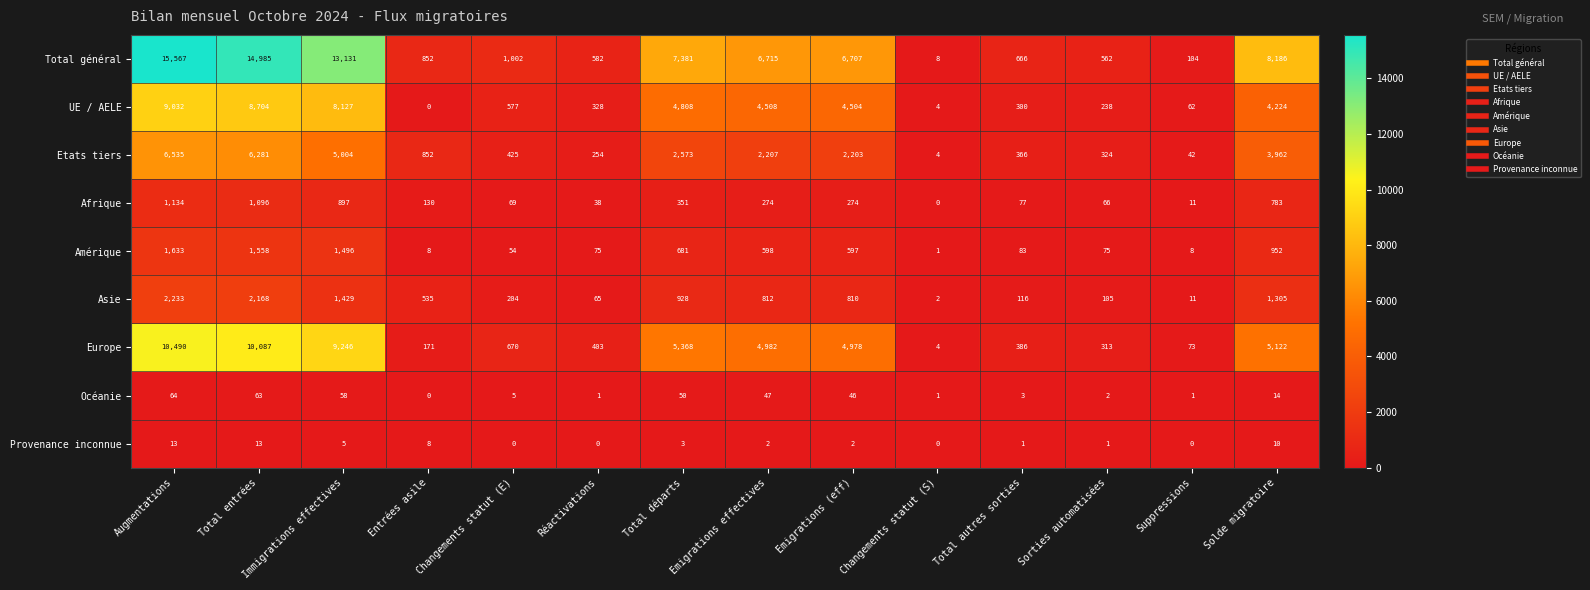

What is the difference between the second highest and second lowest values in the UE / AELE series?

8700